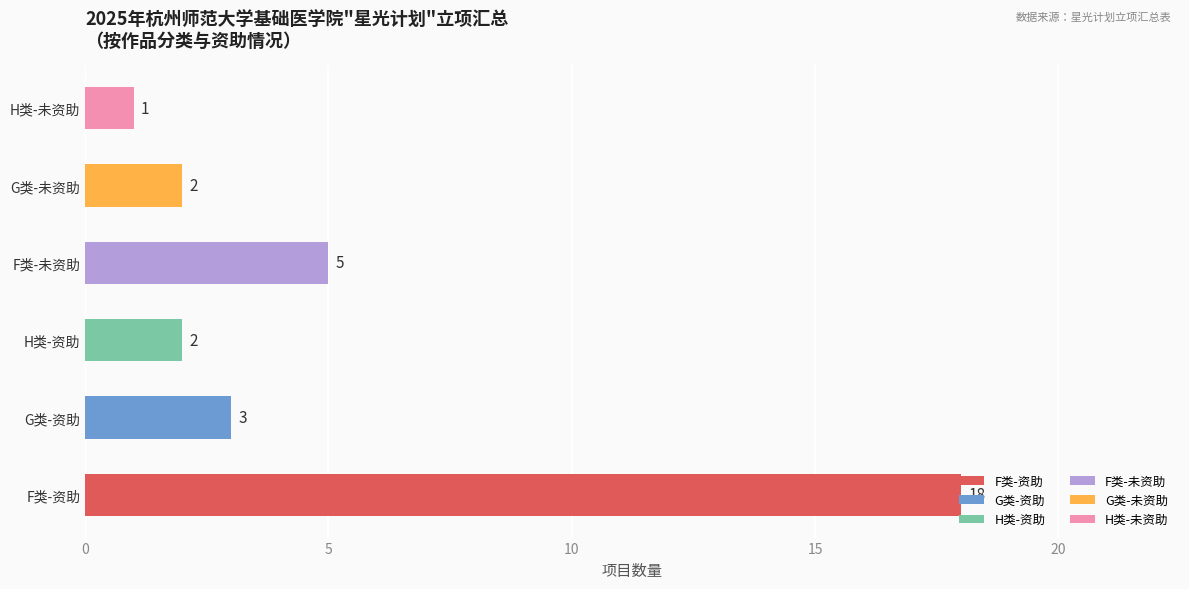

What is the difference between the second highest and minimum values in the 是 series?

1